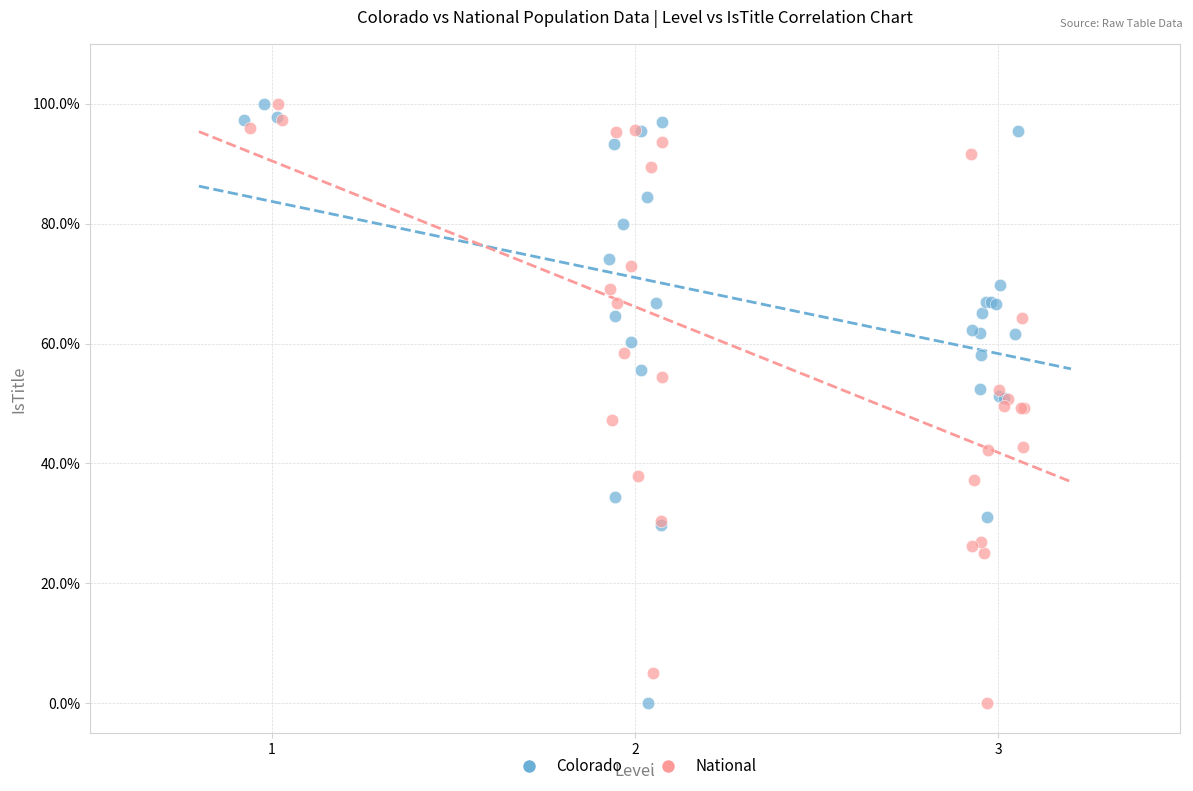

What are all the series names shown in the legend?

Colorado, National